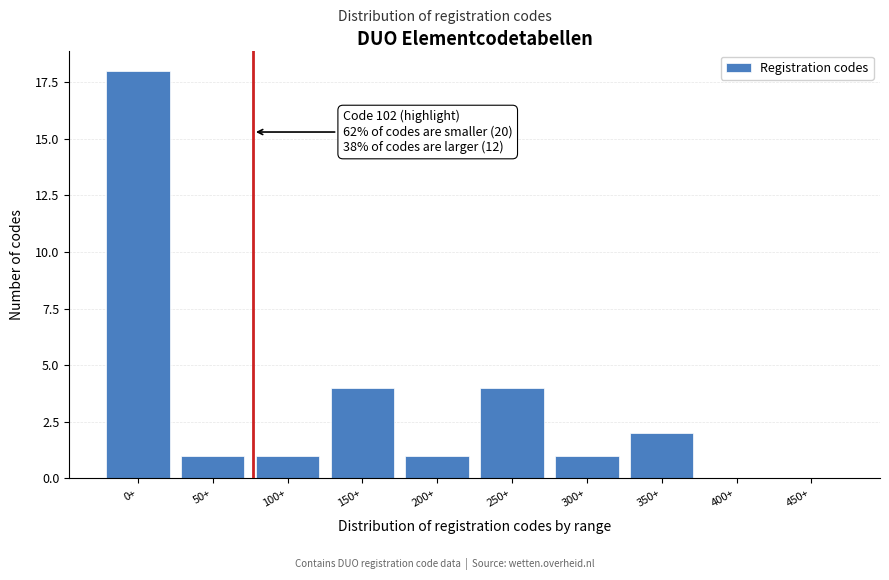

Reading right to left, what are all the values shown in this chart?

450+=0	400+=0	350+=2	300+=1	250+=4	200+=1	150+=4	100+=1	50+=1	0+=18